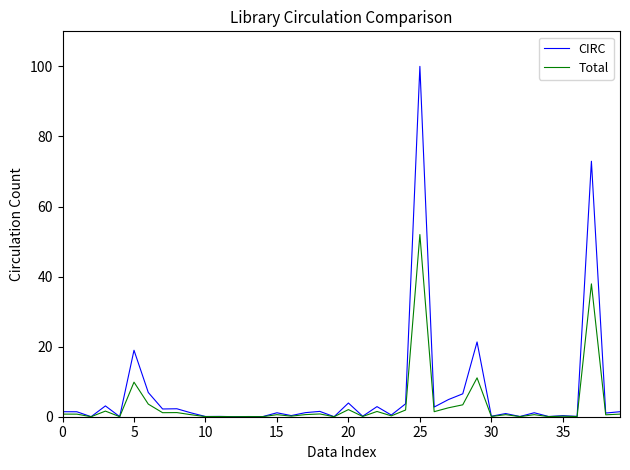

Which series has the widest spread of values?

CIRC